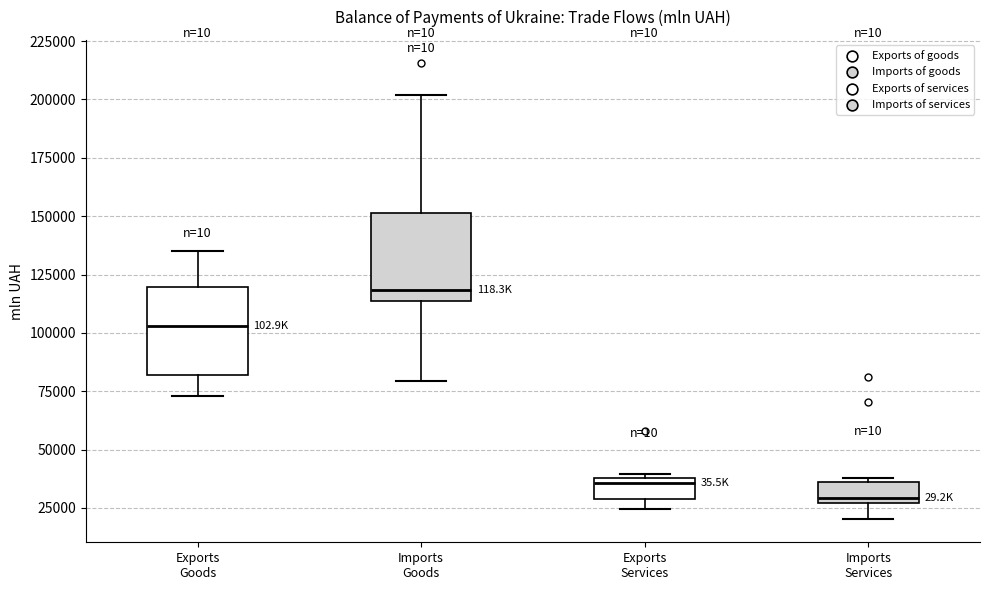

Reading left to right, read every box against the y-axis: the position of its median line, the range the box covers, and the ends of its whiskers. The values are not printed on the chart, so give them approximately, as read against the axis.

Exports Goods: median 105000, box 80000 to 120000, whiskers 75000 to 135000
Imports Goods: median 120000, box 115000 to 150000, whiskers 80000 to 200000
Exports Services: median 35000, box 30000 to 40000, whiskers 25000 to 40000
Imports Services: median 30000, box 25000 to 35000, whiskers 20000 to 40000